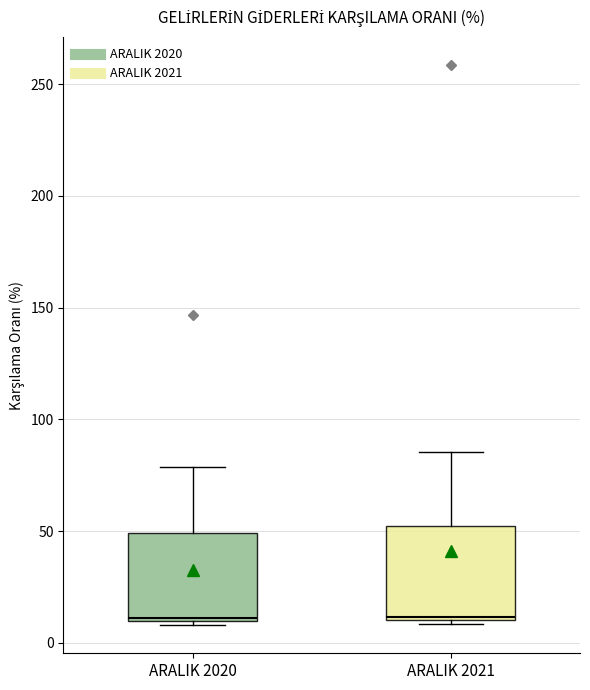

Where does the upper whisker of the box for ARALIK 2020 end on the y-axis? The values are not printed on the chart, so give them approximately, as read against the axis.

80